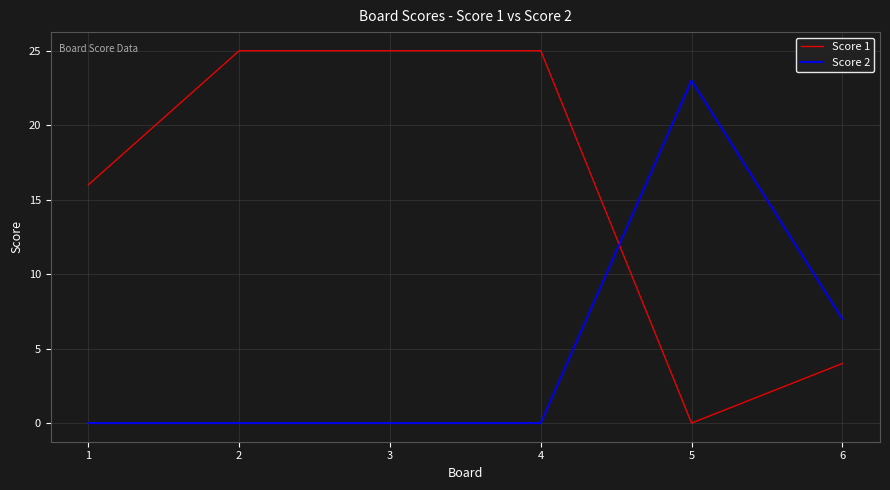

Count the number of categories in the chart.

6